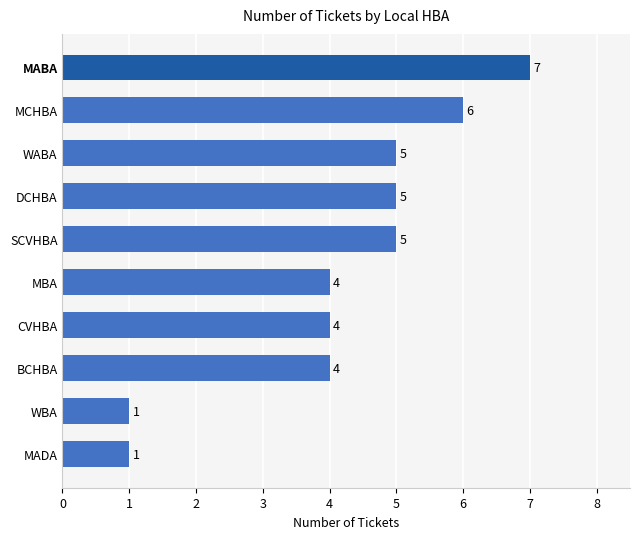

The chart shows a value of 11 at MCHBA. True or false?

False